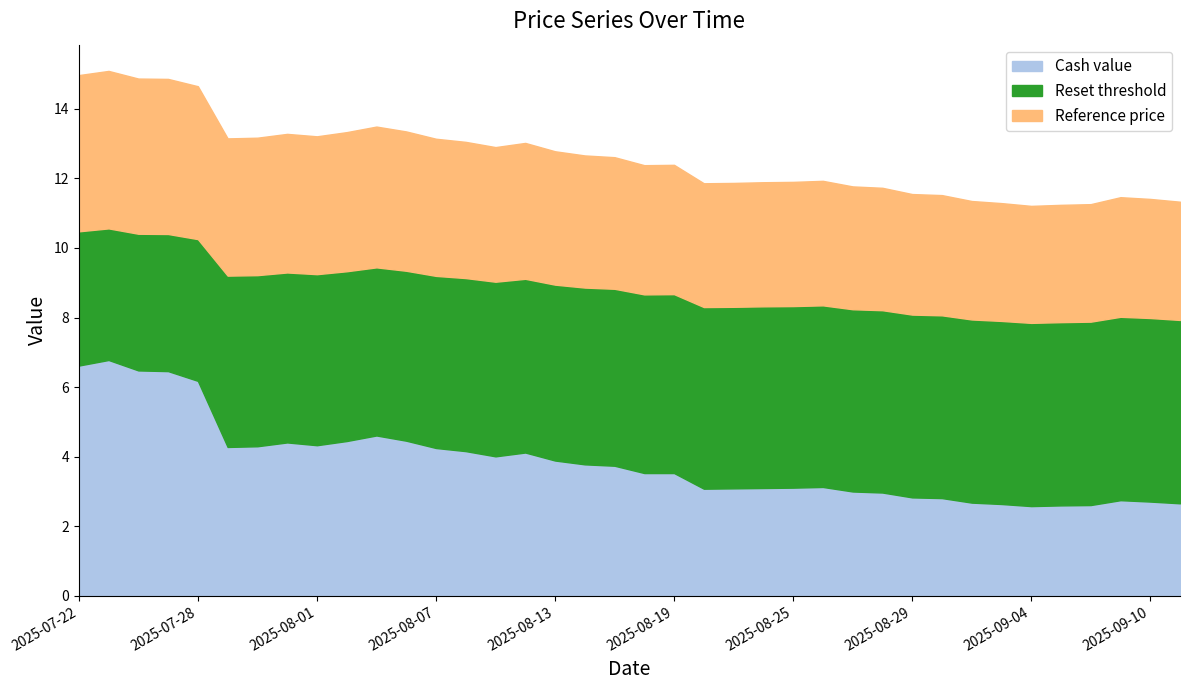

Reading left to right, what are all the values shown in this chart?

Cash value: 6.6	6.8	6.5	6.5	6.2	4.3	4.3	4.4	4.3	4.5	4.6	4.5	4.2	4.2	4.0	4.1	3.9	3.8	3.7	3.5	3.5	3.1	3.1	3.1	3.1	3.1	3.0	3.0	2.8	2.8	2.7	2.6	2.6	2.6	2.6	2.8	2.7	2.7
Reset threshold: 10.5	10.6	10.4	10.4	10.3	9.2	9.2	9.3	9.2	9.3	9.4	9.3	9.2	9.1	9.0	9.1	8.9	8.9	8.8	8.7	8.7	8.3	8.3	8.3	8.3	8.4	8.2	8.2	8.1	8.1	7.9	7.9	7.8	7.9	7.9	8.0	8.0	7.9
Reference price: 15.0	15.1	14.9	14.9	14.7	13.2	13.2	13.3	13.2	13.3	13.5	13.3	13.1	13.1	12.9	13.0	12.8	12.7	12.6	12.4	12.4	11.9	11.9	11.9	11.9	11.9	11.8	11.7	11.6	11.5	11.3	11.3	11.2	11.2	11.3	11.5	11.4	11.3